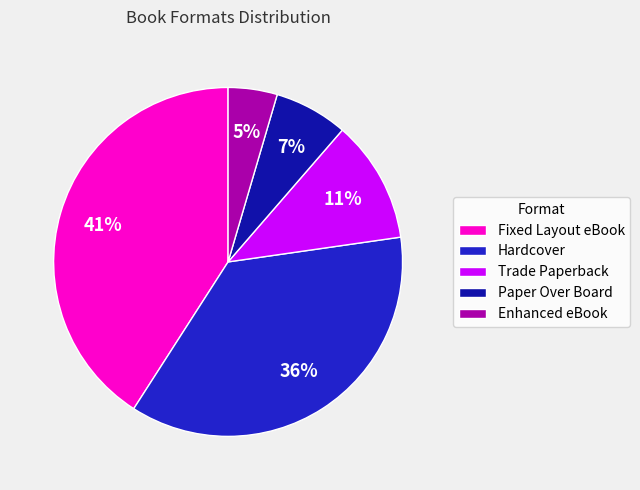

Rank the categories by value from lowest to highest.

Enhanced eBook, Paper Over Board, Trade Paperback, Hardcover, Fixed Layout eBook